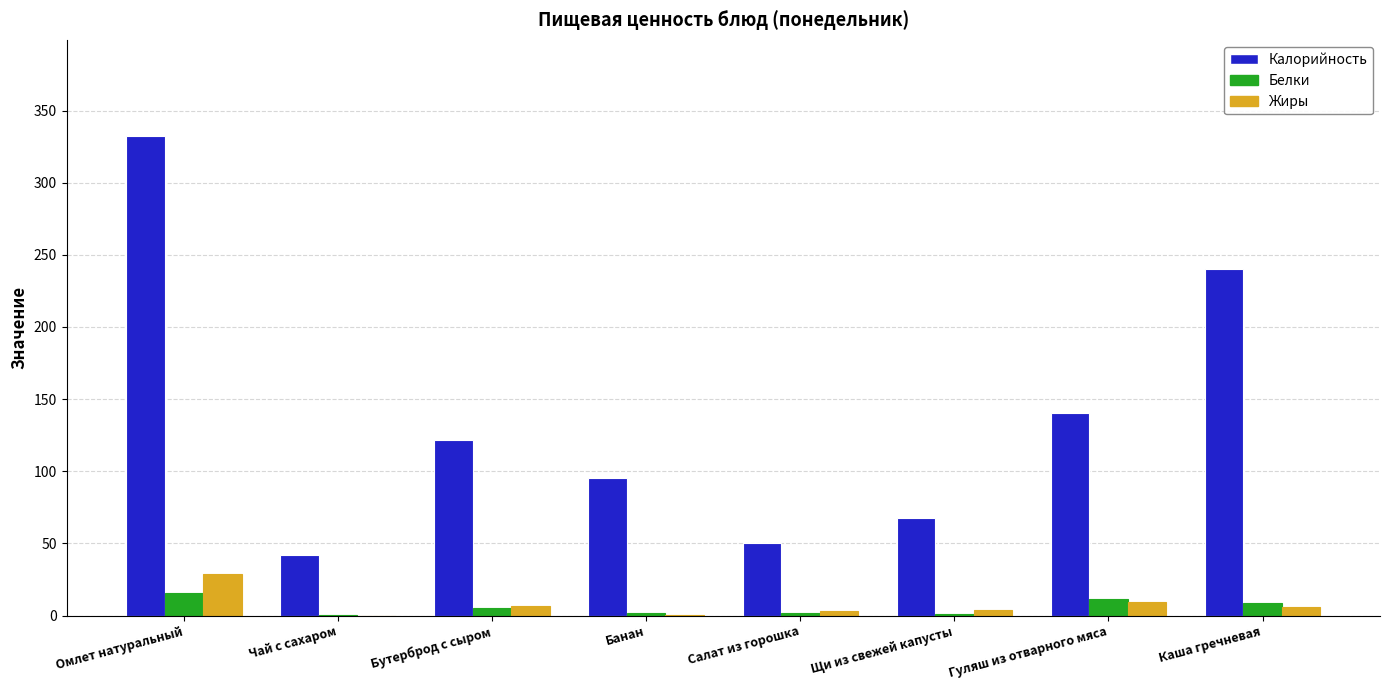

Which series has the largest range (max minus min)?

Калорийность